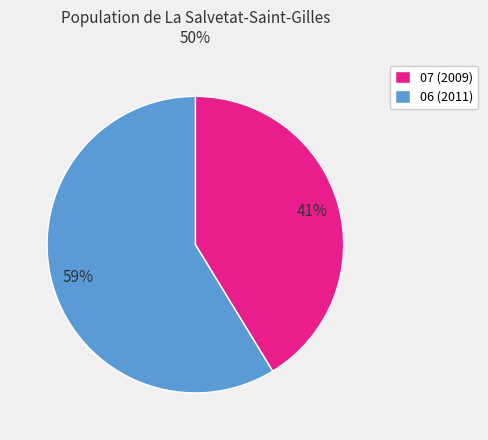

Does 06 (2011) account for over 50% of the chart?

Yes